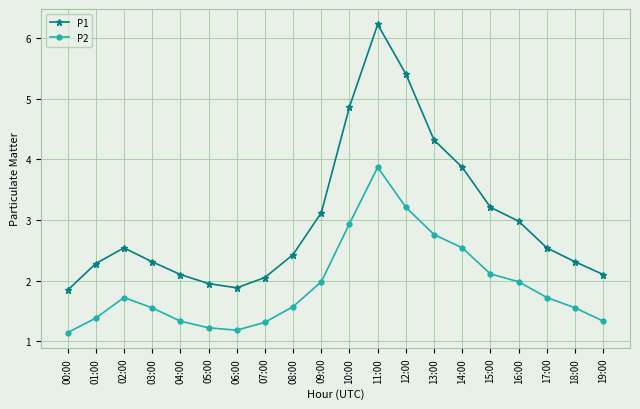

Which label corresponds to the largest value in the chart?

11:00